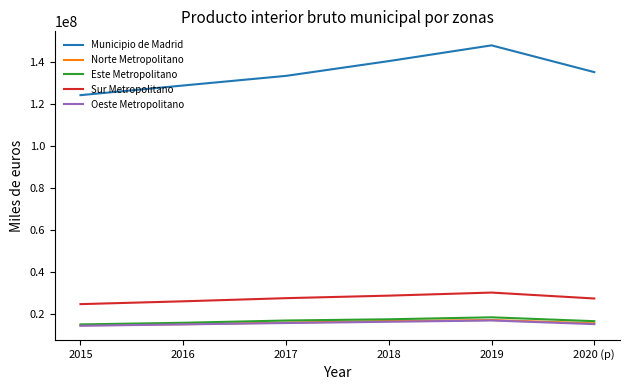

What are all the series names shown in the legend?

Municipio de Madrid, Norte Metropolitano, Este Metropolitano, Sur Metropolitano, Oeste Metropolitano